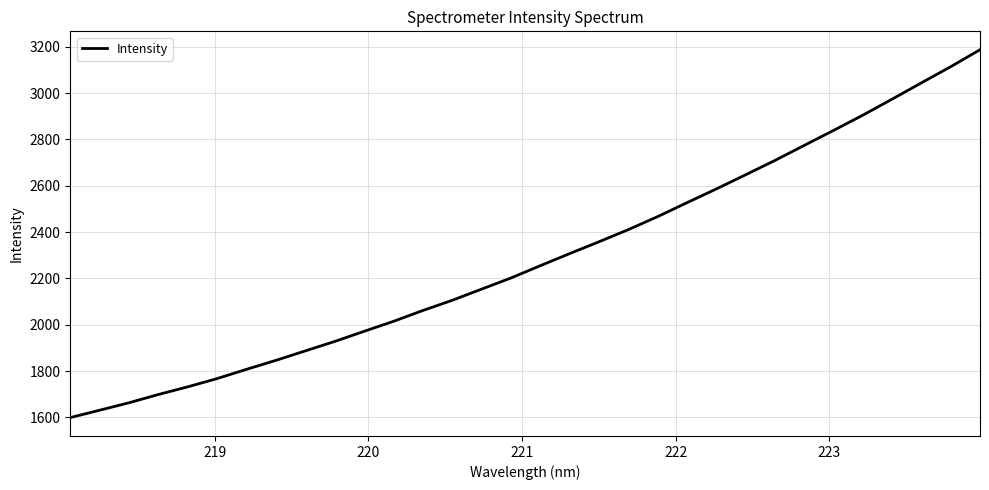

What is the difference between the maximum and minimum values?

1588.2